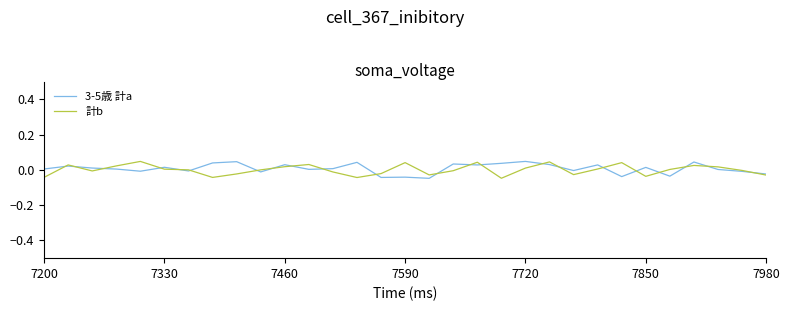

What is the difference between the maximum and minimum values in the 3-5歳 計a series?

0.1